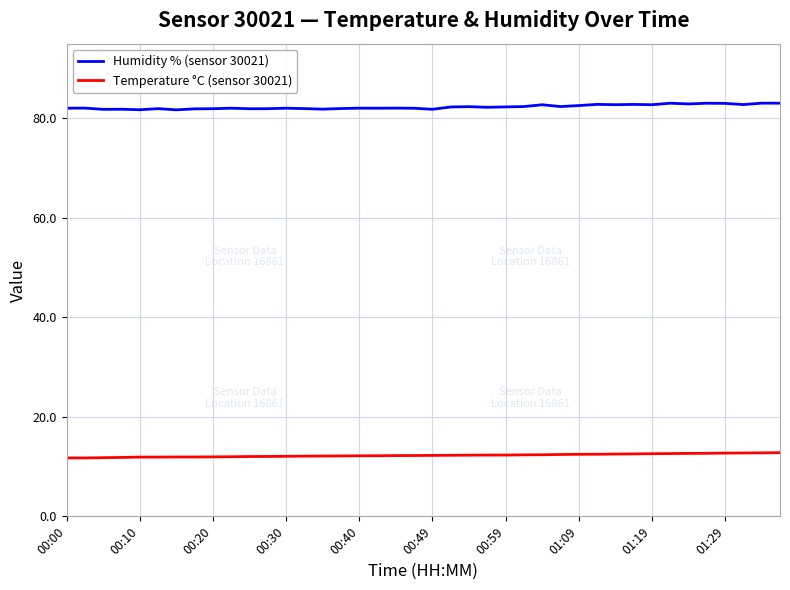

Which series has the largest range (max minus min)?

Humidity % (sensor 30021)